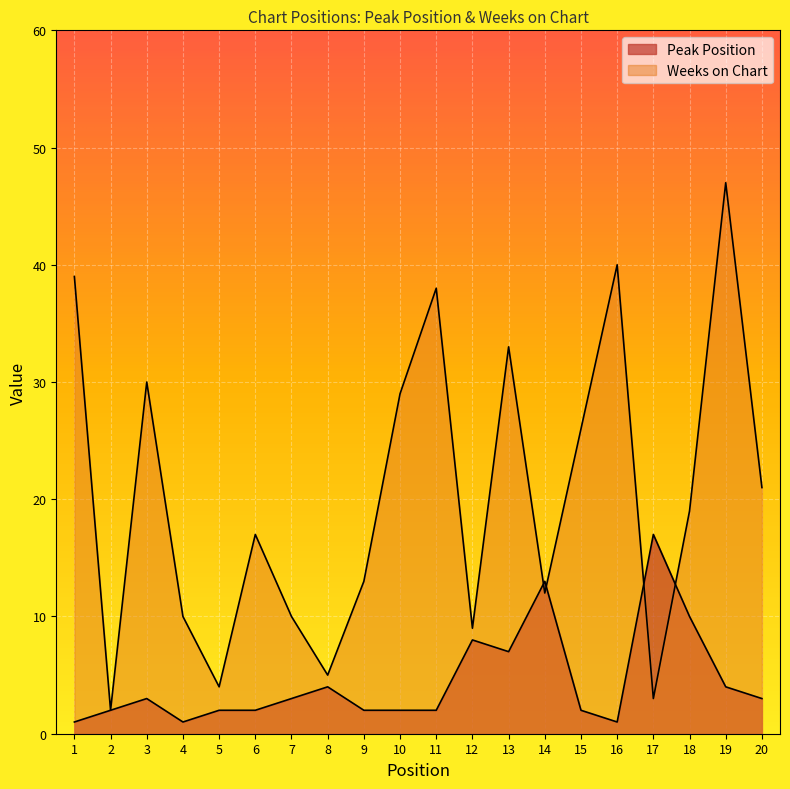

Which series changed the most between 7 and 12?

Peak Position